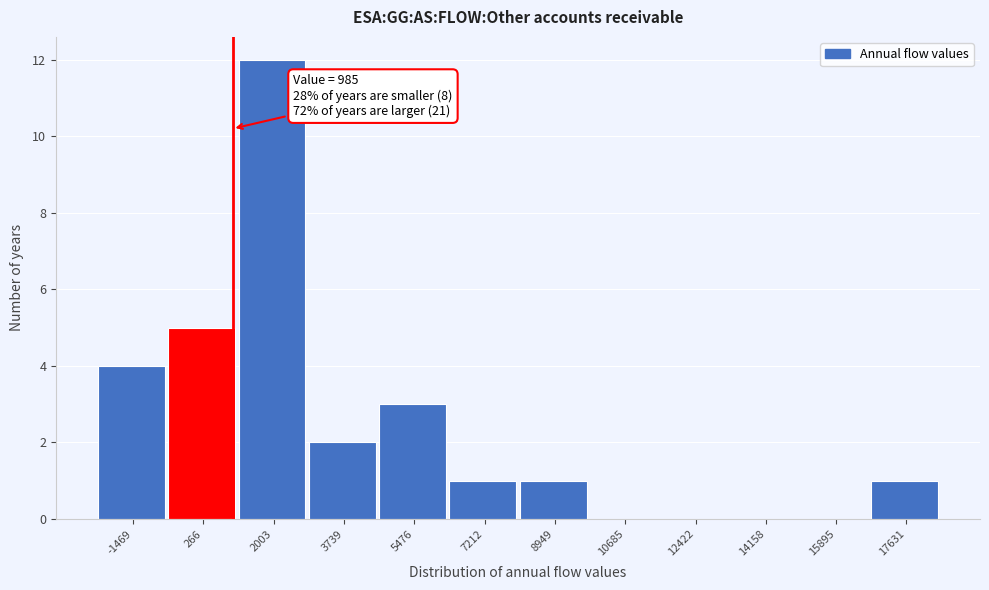

Which range on the x-axis has the tallest bar?

1200 to 2800